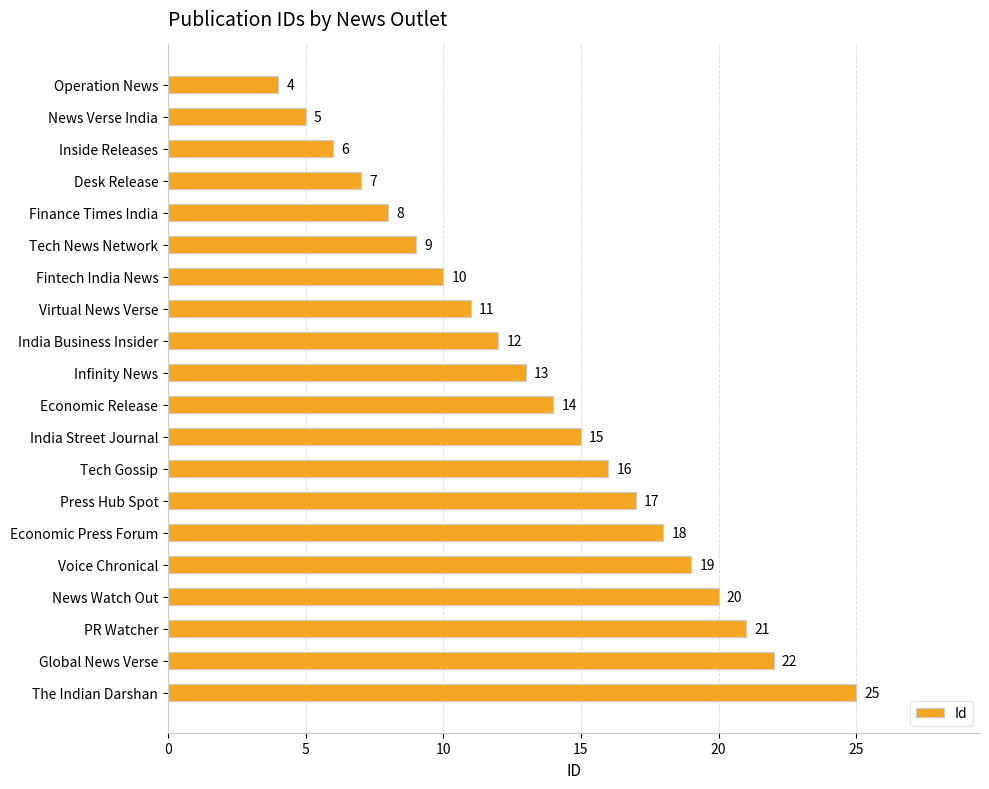

Count the number of categories in the chart.

20